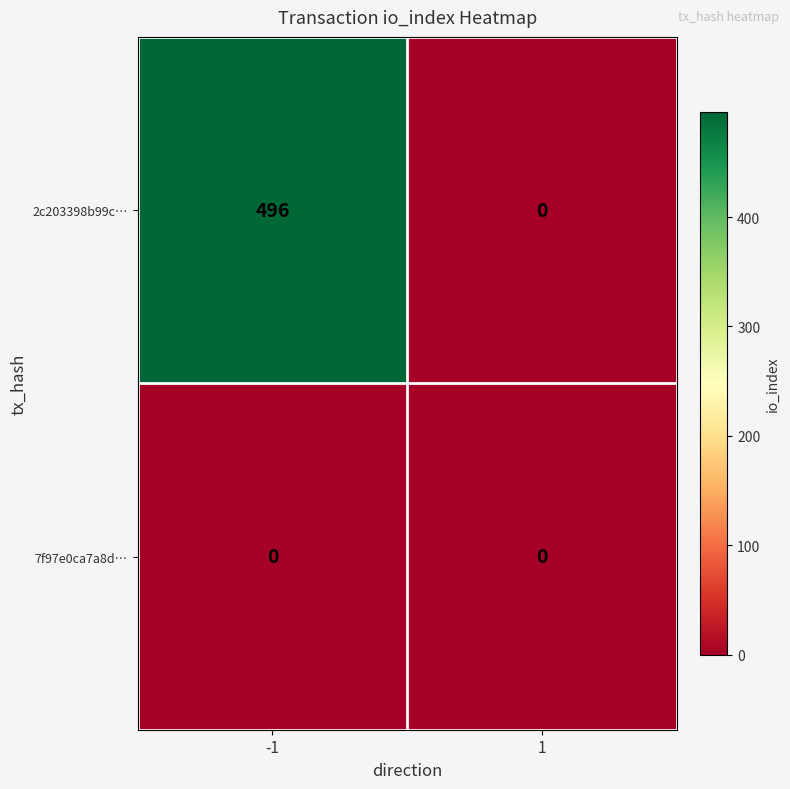

Which series has the largest range (max minus min)?

2c203398b99c…